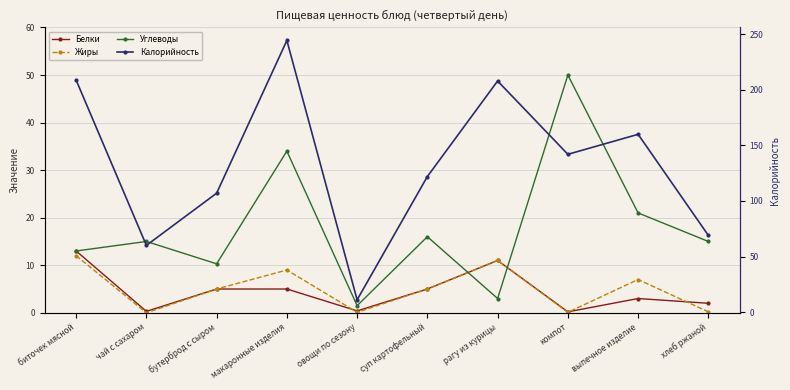

What position from the right is макаронные изделия?

7